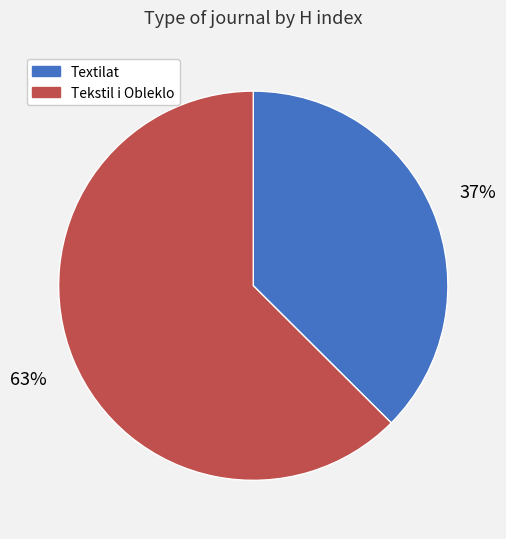

What percentage is the Textilat slice, to the nearest percent?

37%